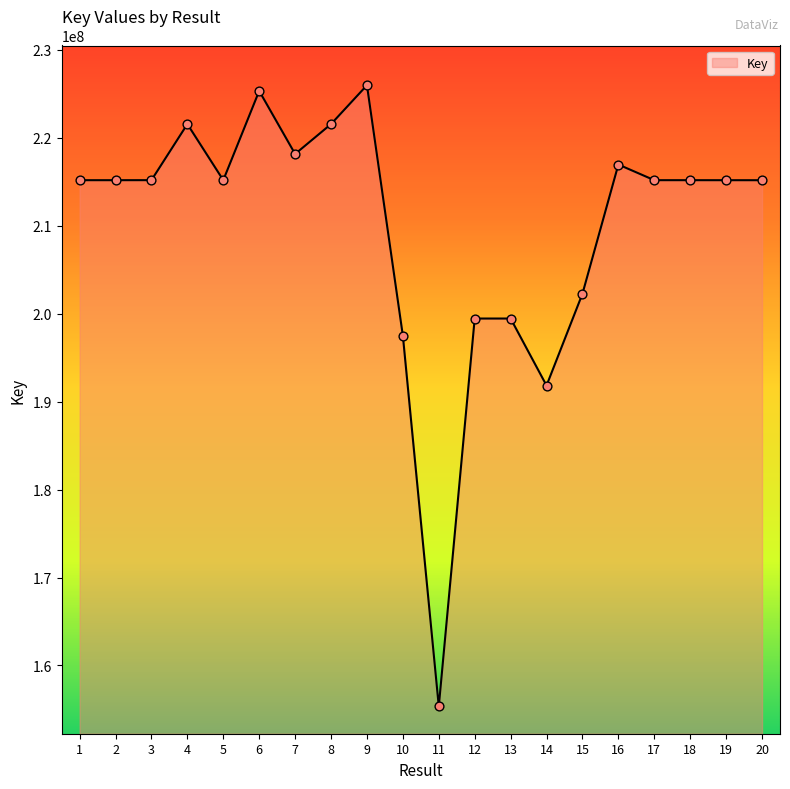

Between 14 and 3, which is larger?

3